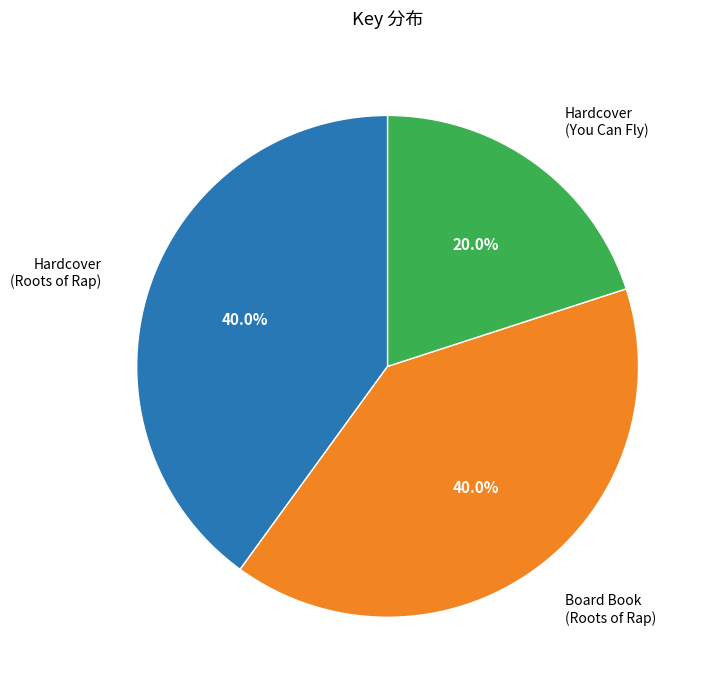

Is there a majority slice in this chart?

No